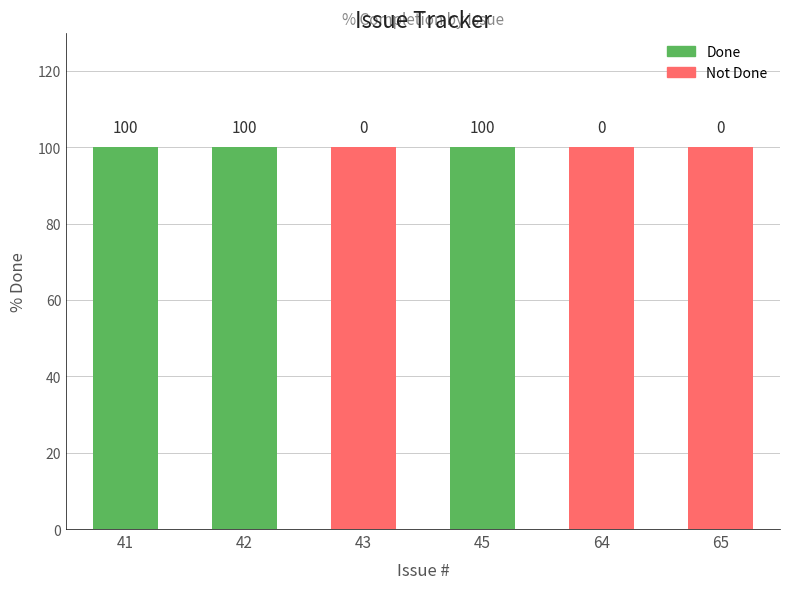

Read the Done value at 42.

100